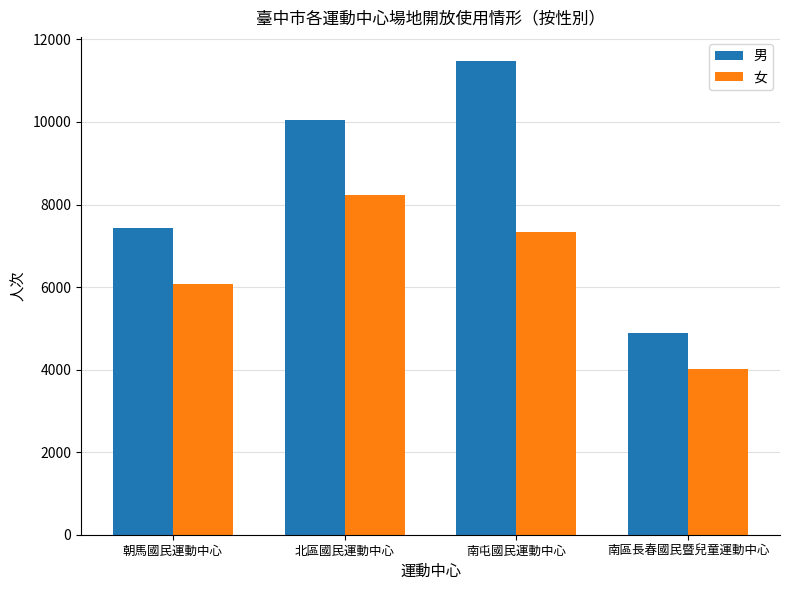

At which category is the sum across all series the highest?

南屯國民運動中心